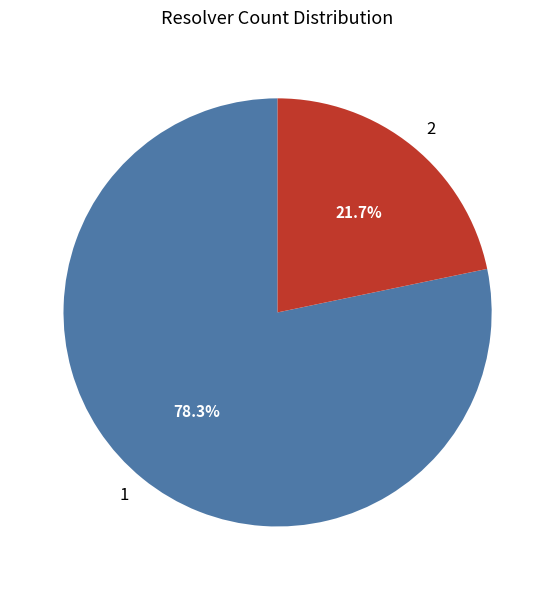

Does 2 represent more than half of the total?

No